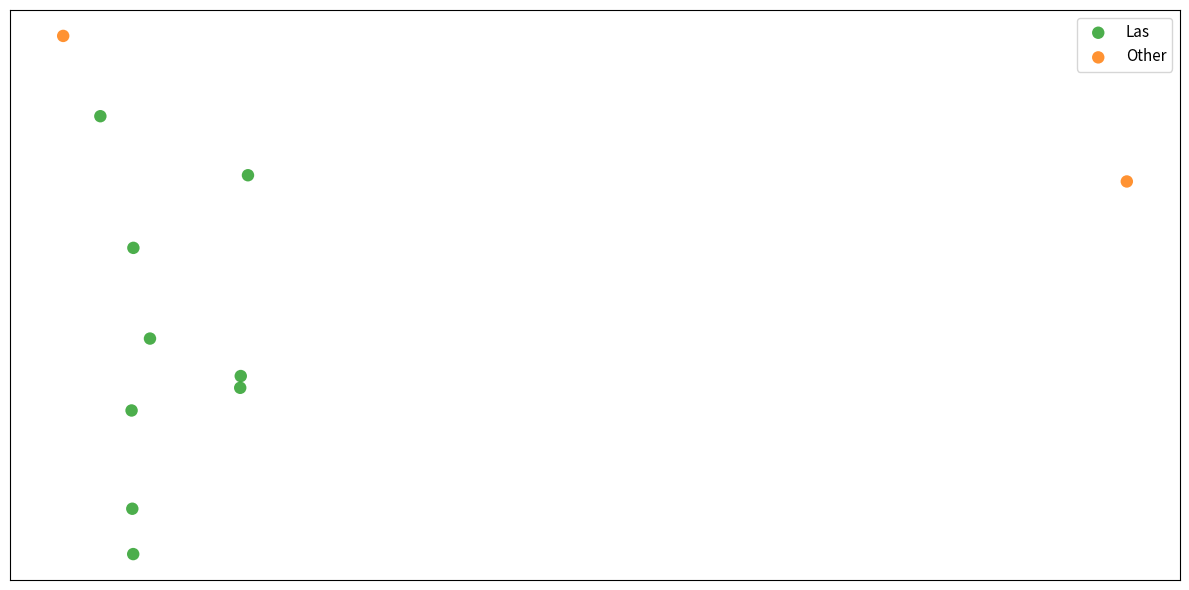

What are all the series names shown in the legend?

Las, Other